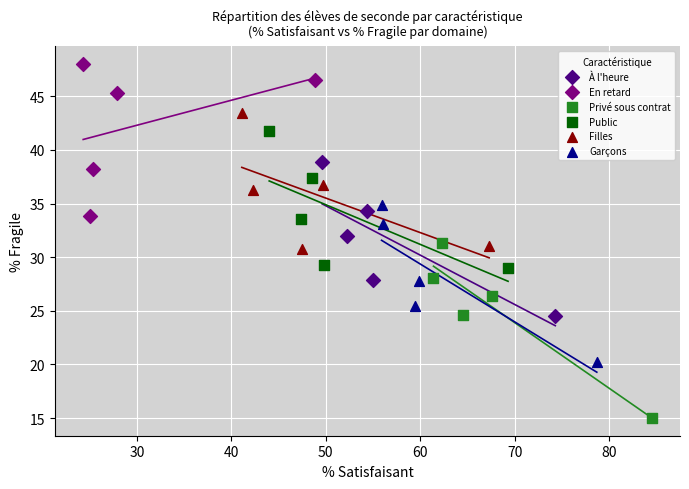

Which series contains the highest Y value?

En retard